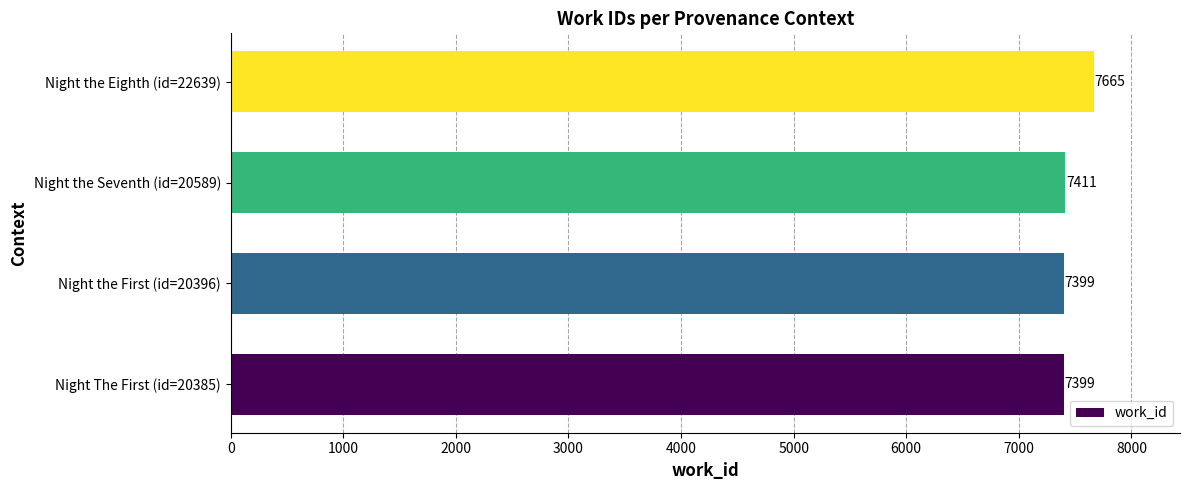

How many values are below 7411?

2